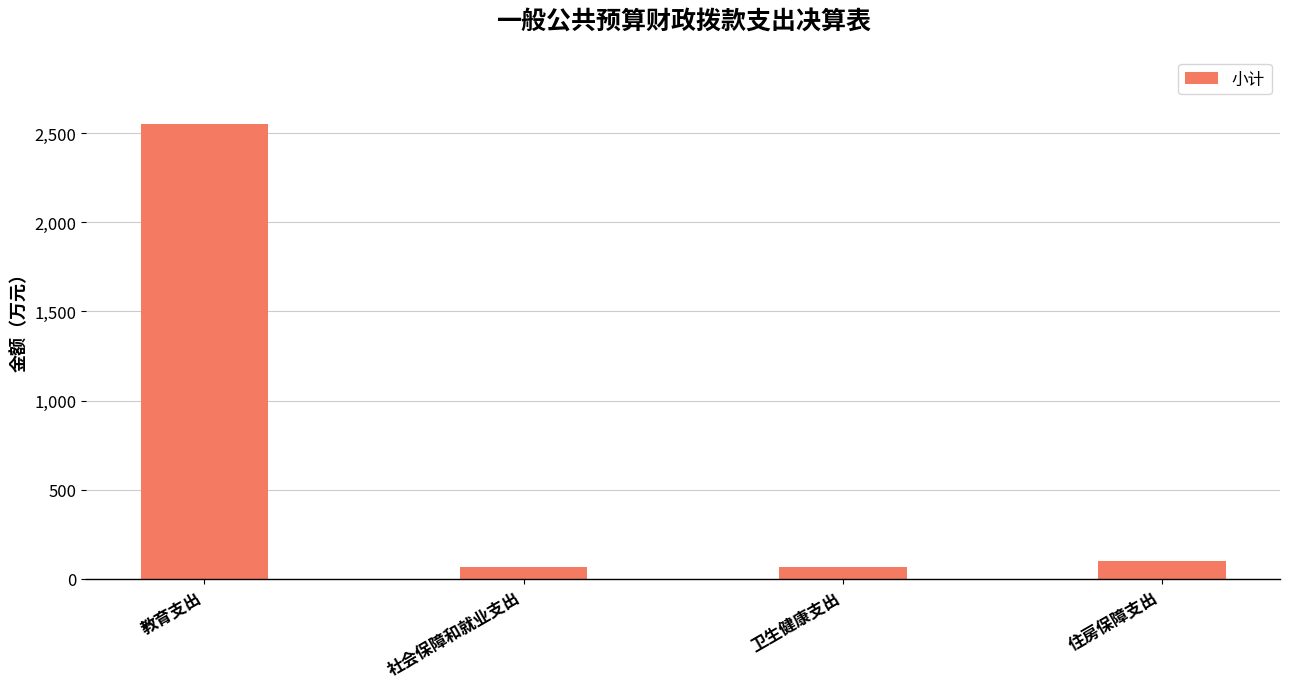

Is it true that the value at 教育支出 is 522.0?

False